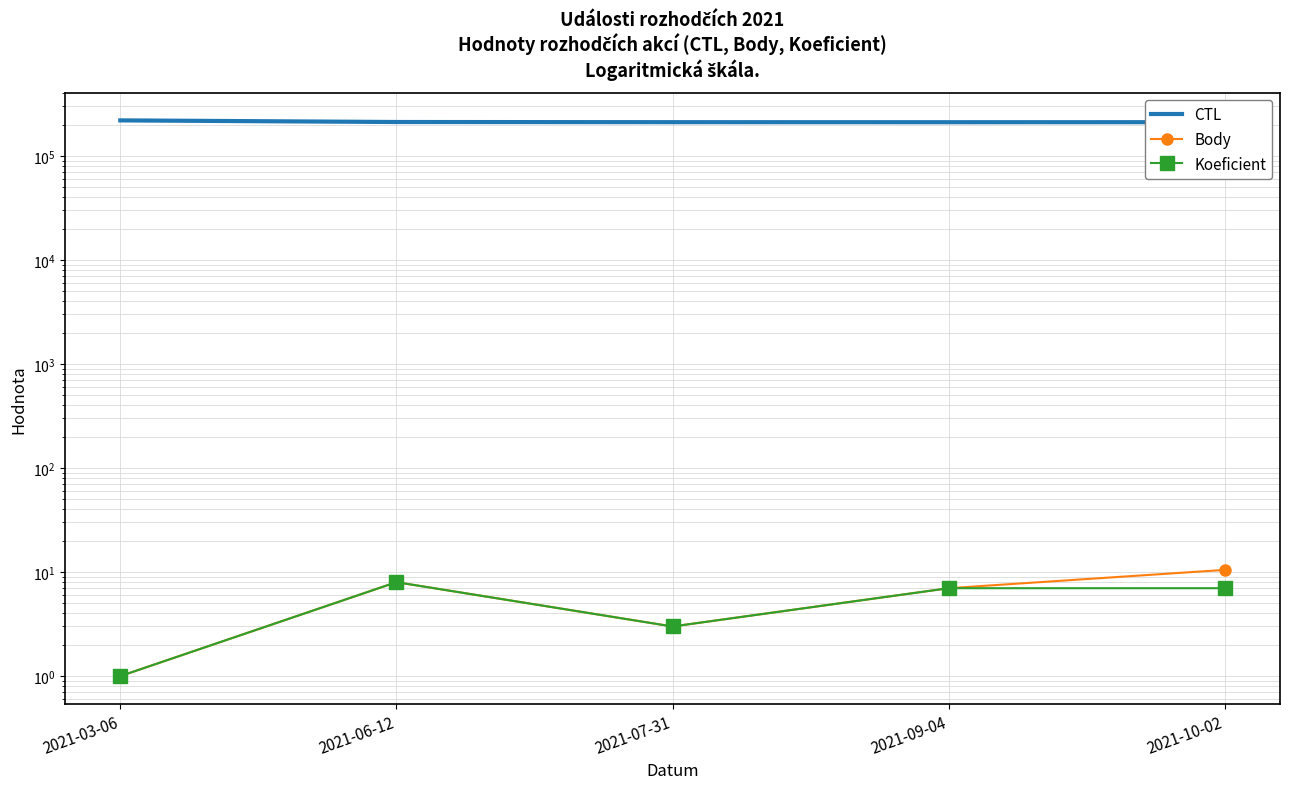

Between 2021-06-12 and 2021-03-06, which is larger?

2021-03-06